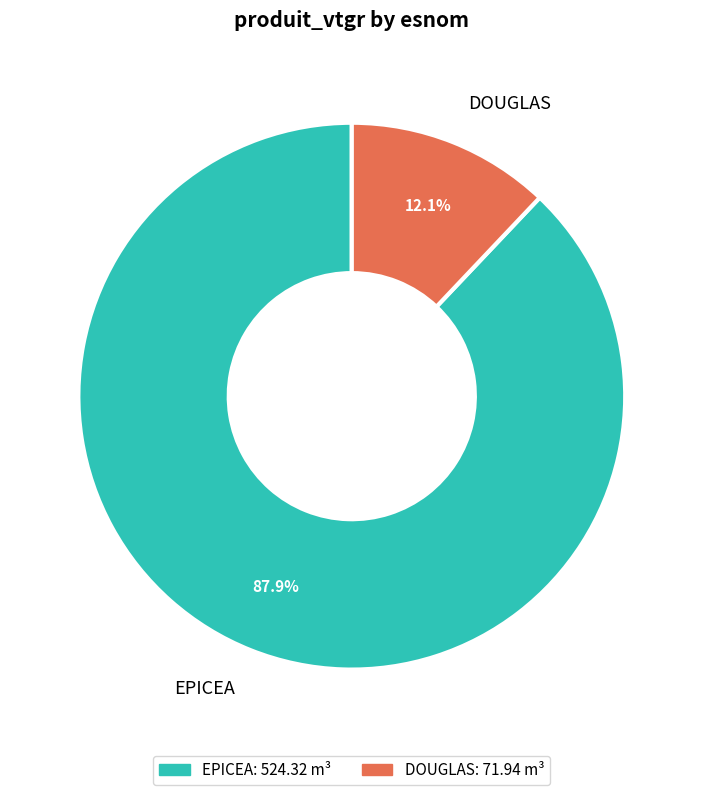

To the nearest percent, what is the difference between the EPICEA and DOUGLAS slice percentages?

76%